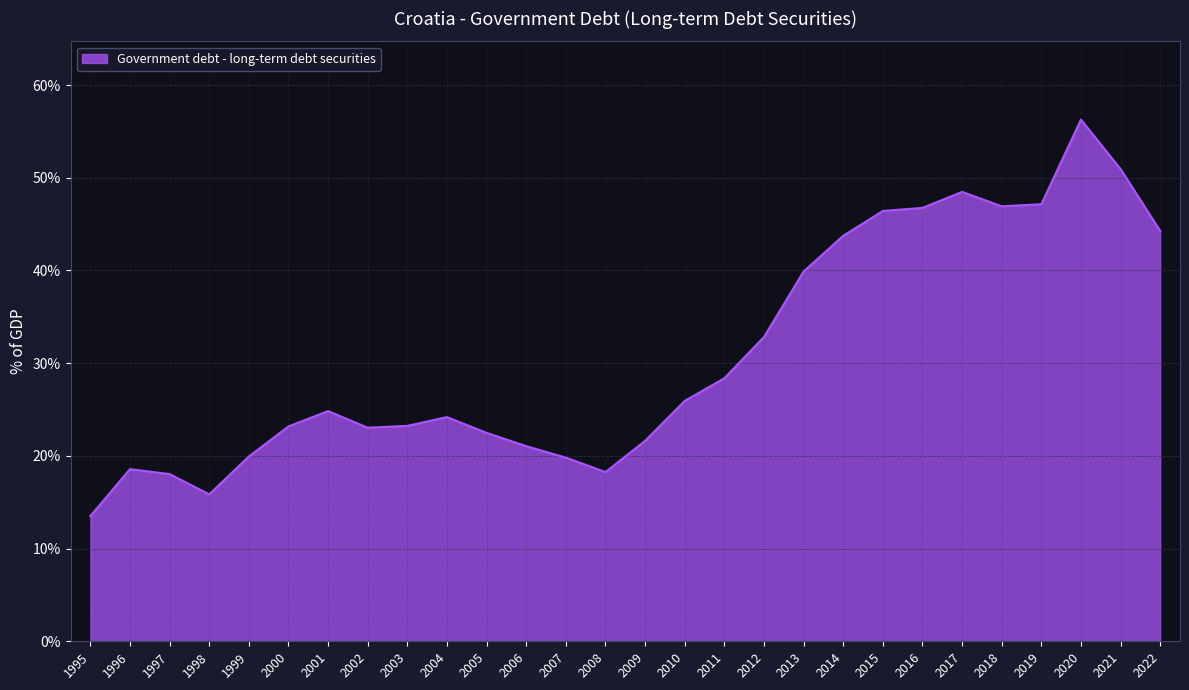

True or false: the data shows 43.7 at 2014.

True